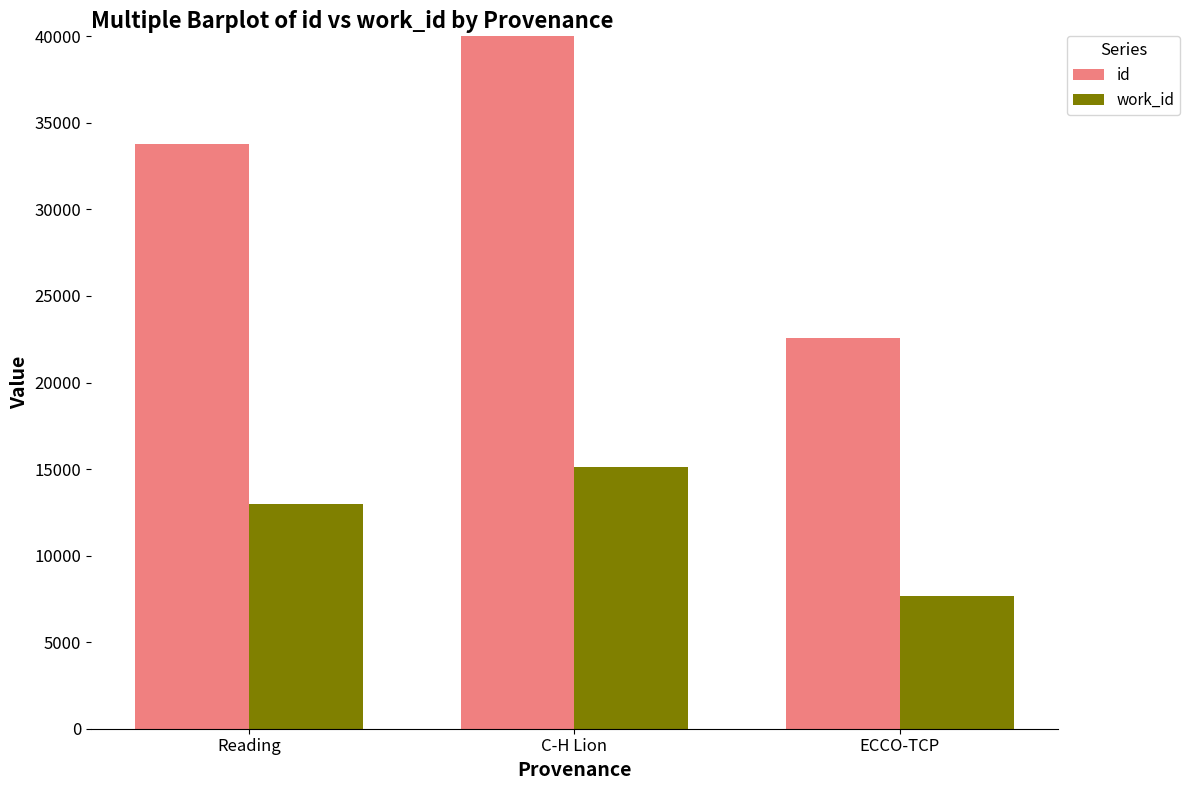

How many bars are there in total?

6